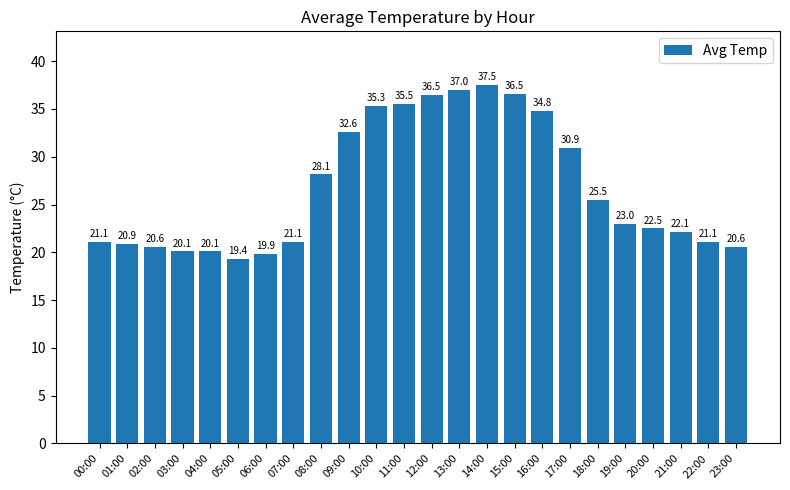

What is the change in value from 03:00 to 19:00?

+2.9